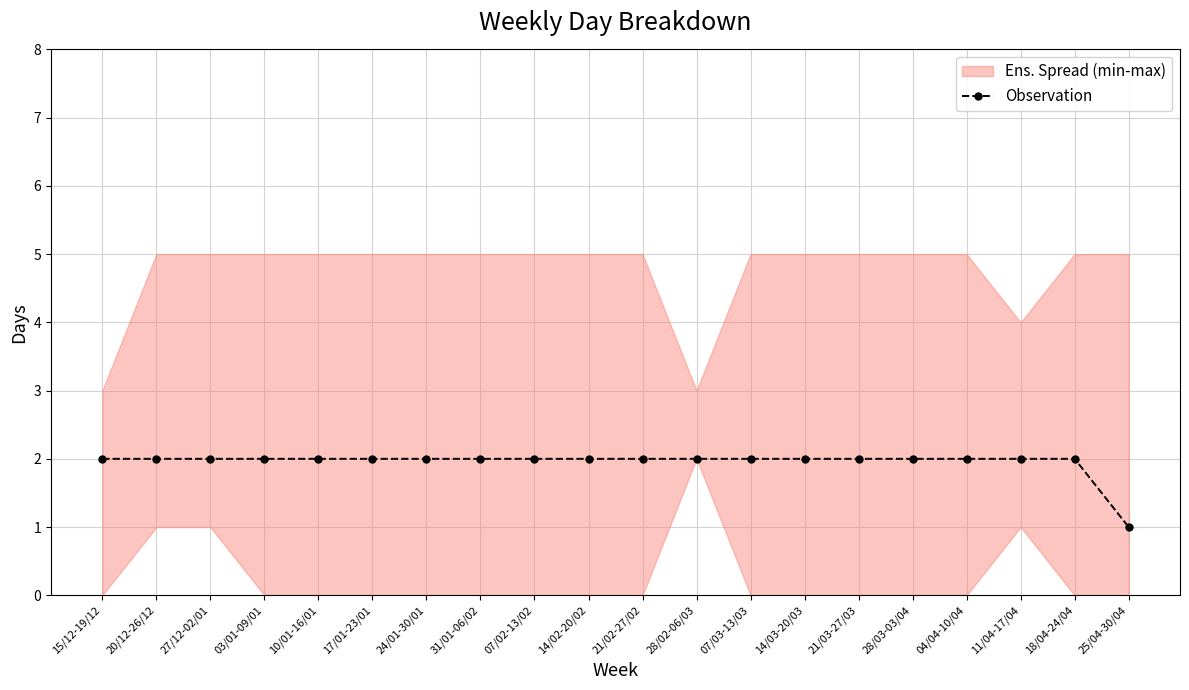

True or false: the data shows 1 at 20/12-26/12.

False